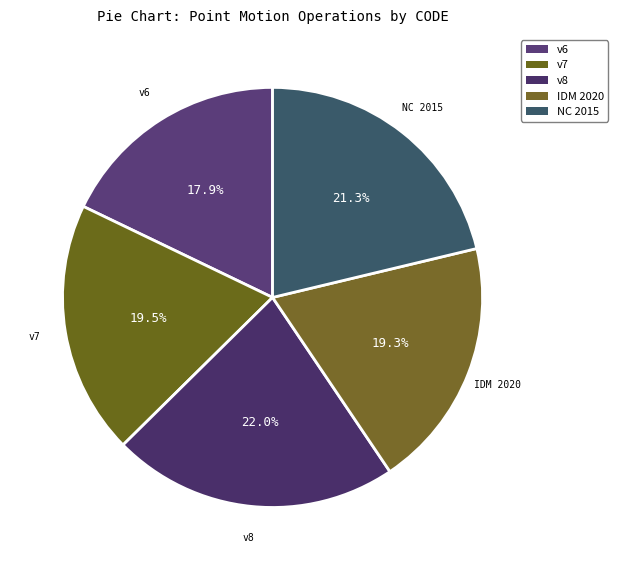

How many slices are in this pie chart?

5